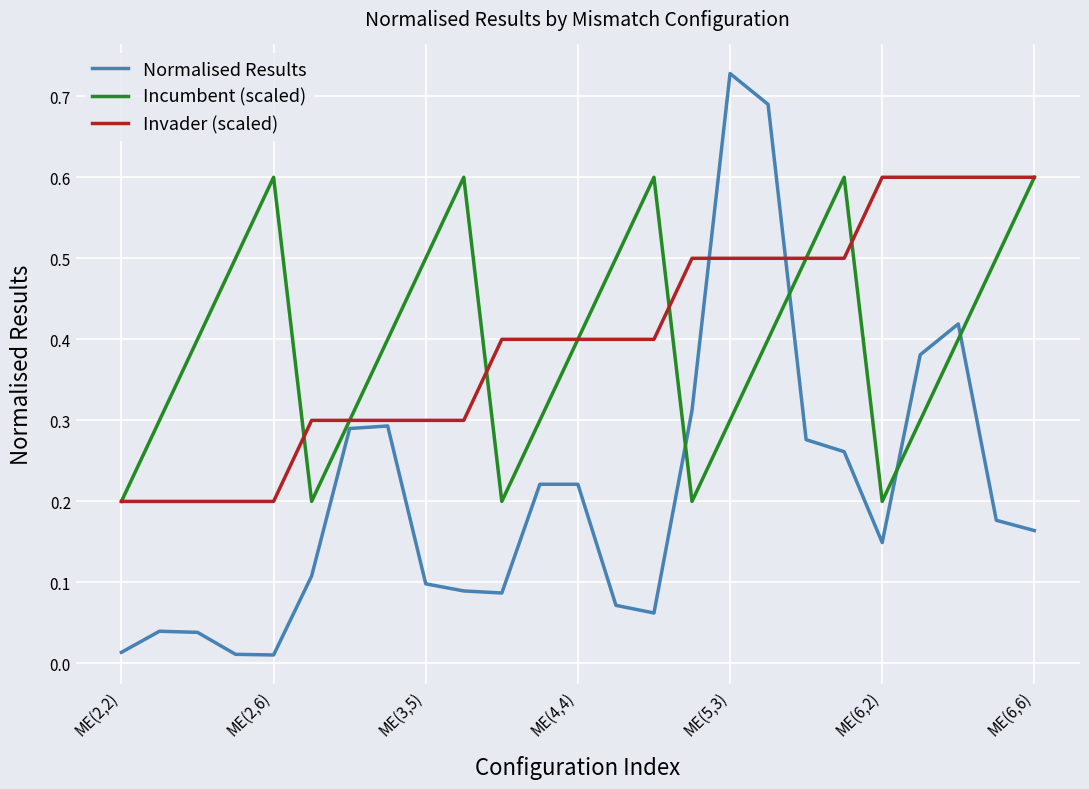

Is this an area chart (filled region under the line)?

No